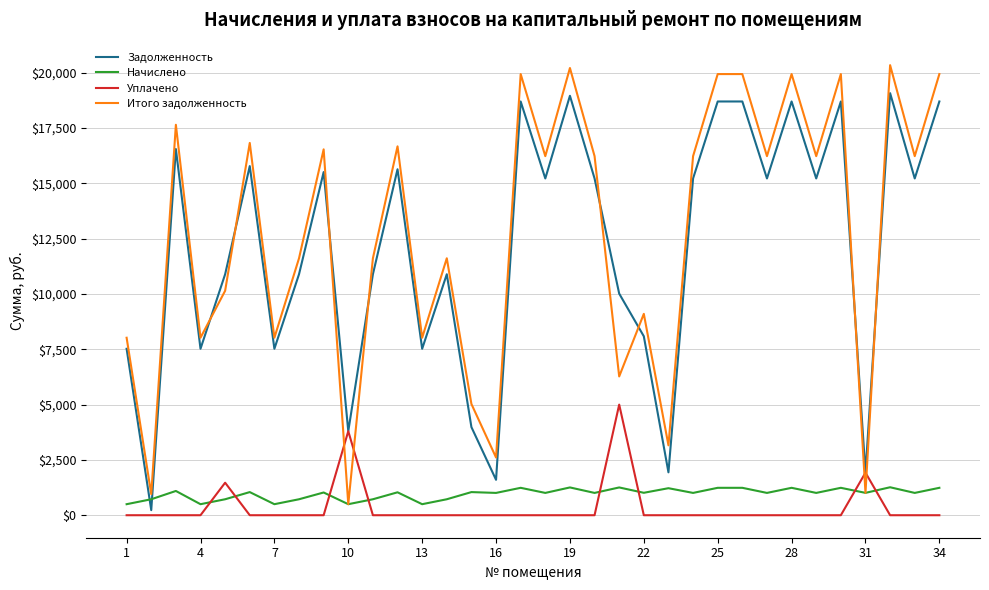

At how many categories does at least one series exceed 16099?

18